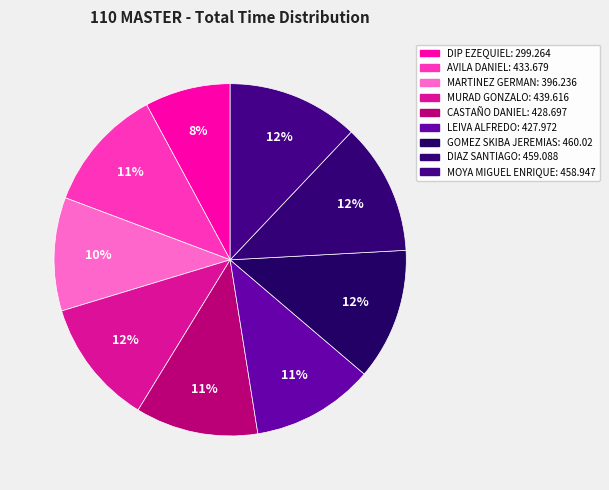

How many slices are in this pie chart?

9